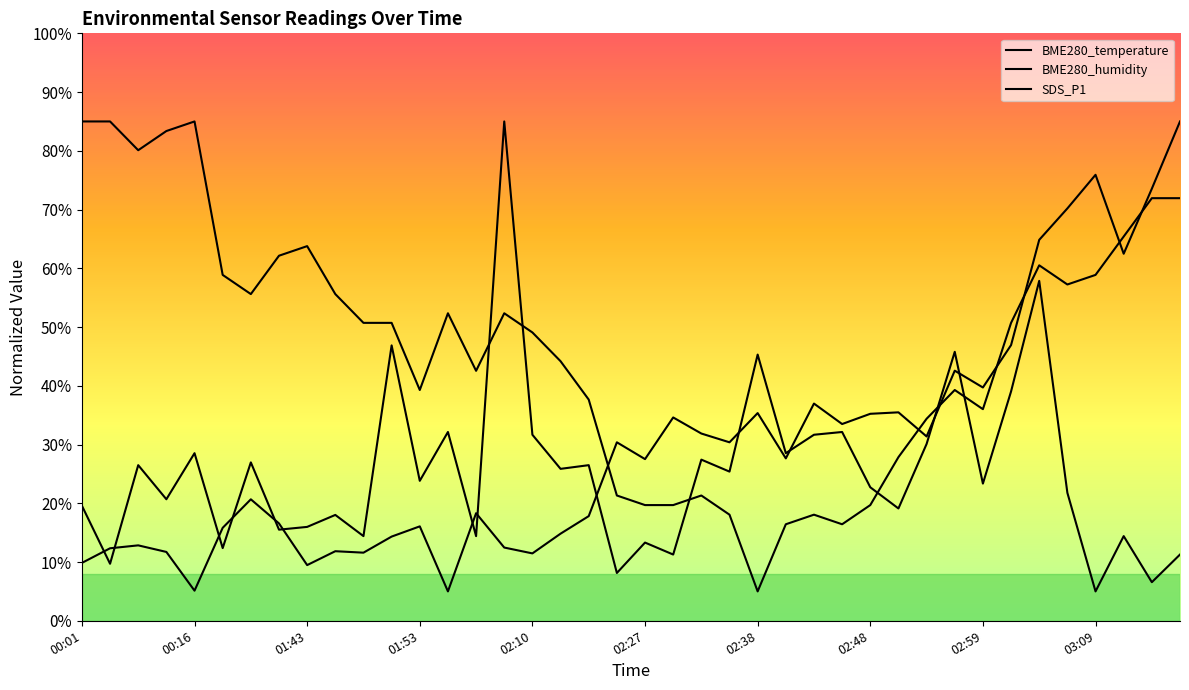

At which category does BME280_temperature reach its first local valley?

01:43